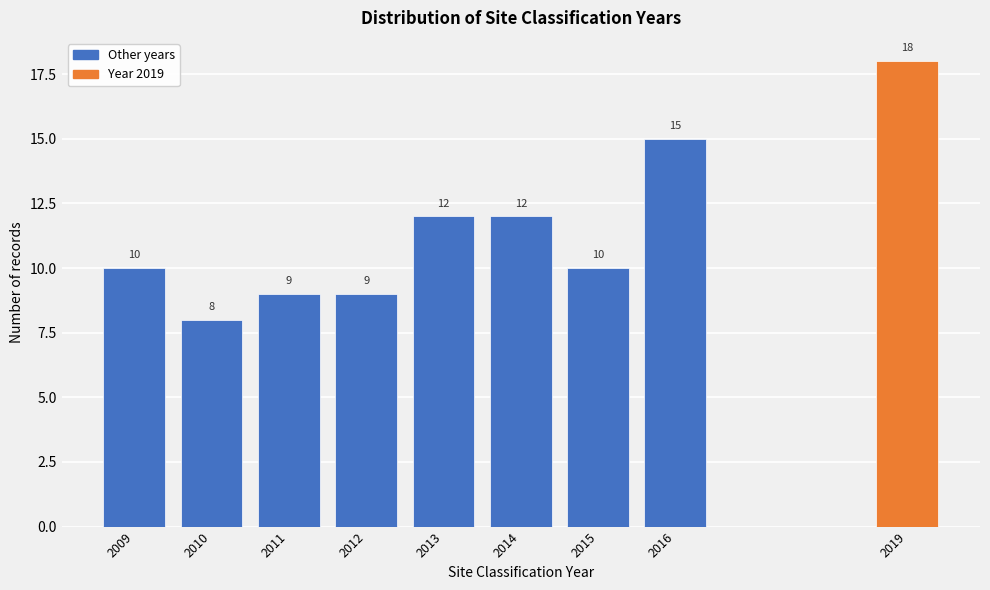

Reading right to left, transcribe all the data shown in this chart.

2019=18	2016=15	2015=10	2014=12	2013=12	2012=9	2011=9	2010=8	2009=10